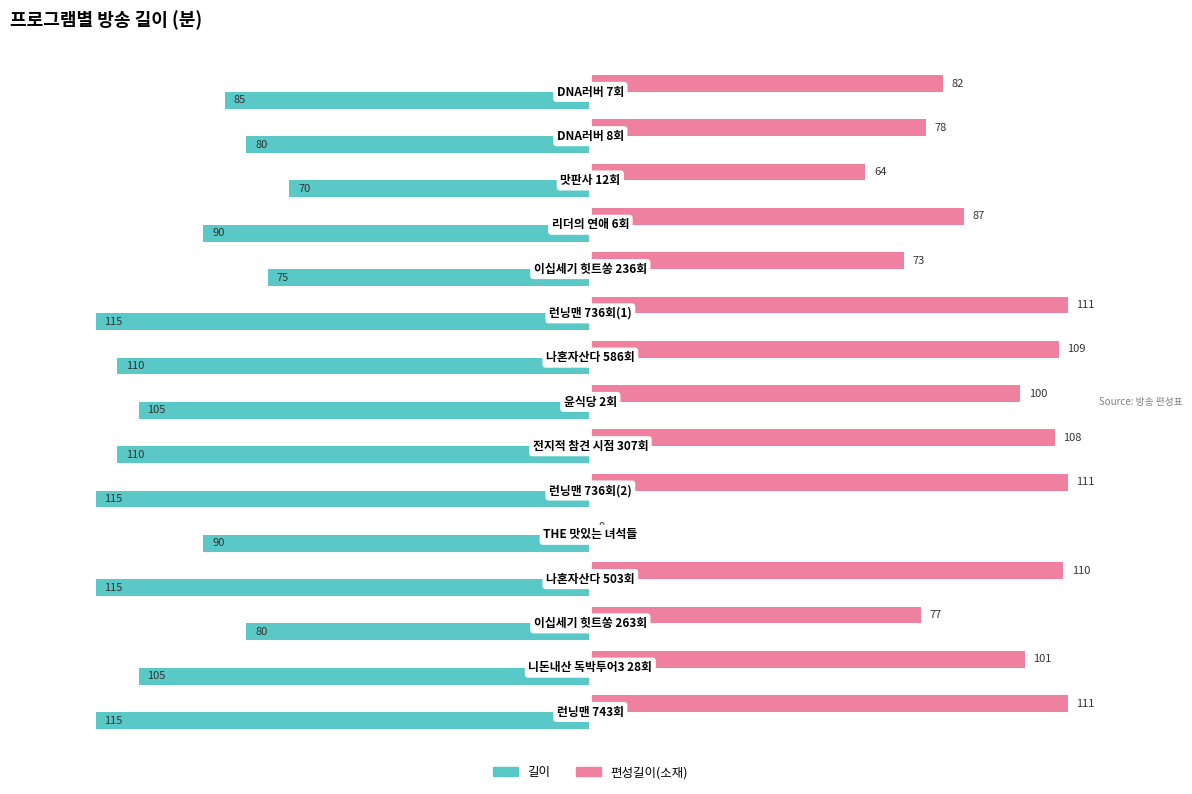

What is the sum of all 길이 values?

-1460